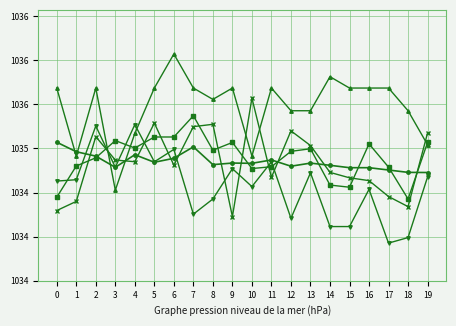

Is this an area chart (filled region under the line)?

No